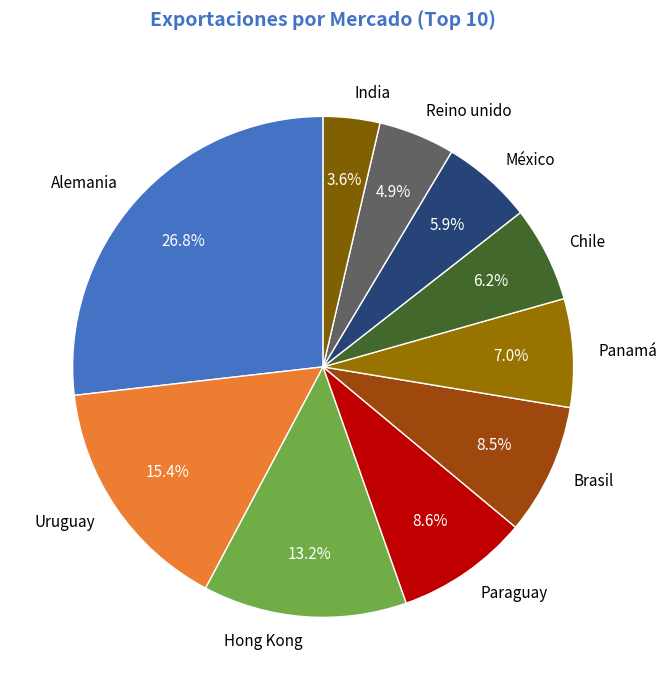

What is the ratio of the value at Chile to the value at Reino unido?

1.3